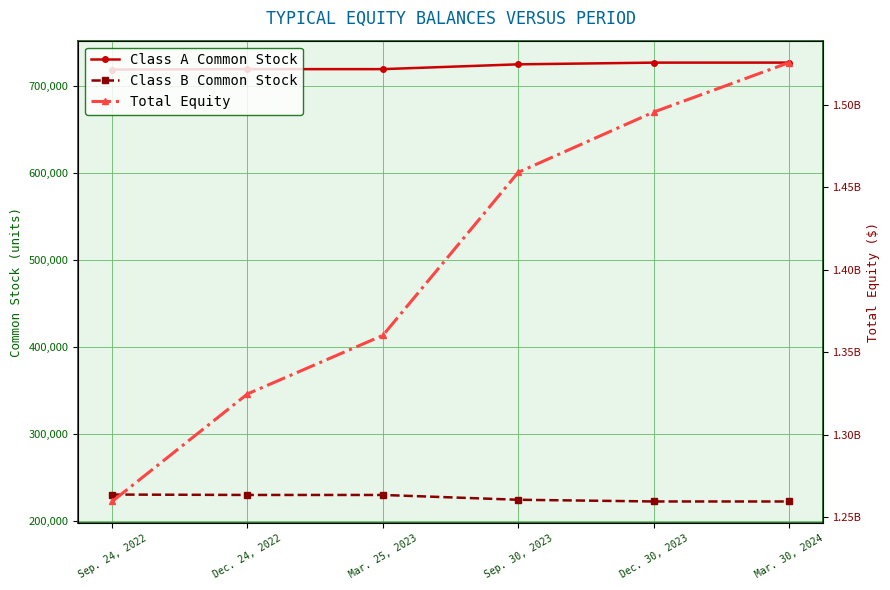

True or false: Class A Common Stock and Total Equity intersect in this chart.

False